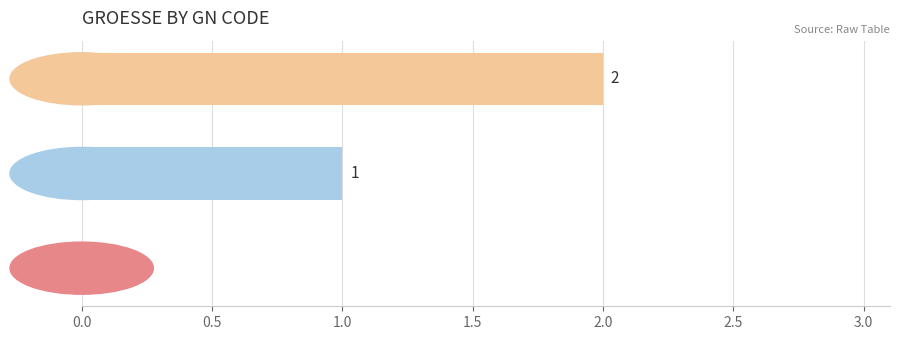

Which has a higher value, Mittel or Klein?

Mittel